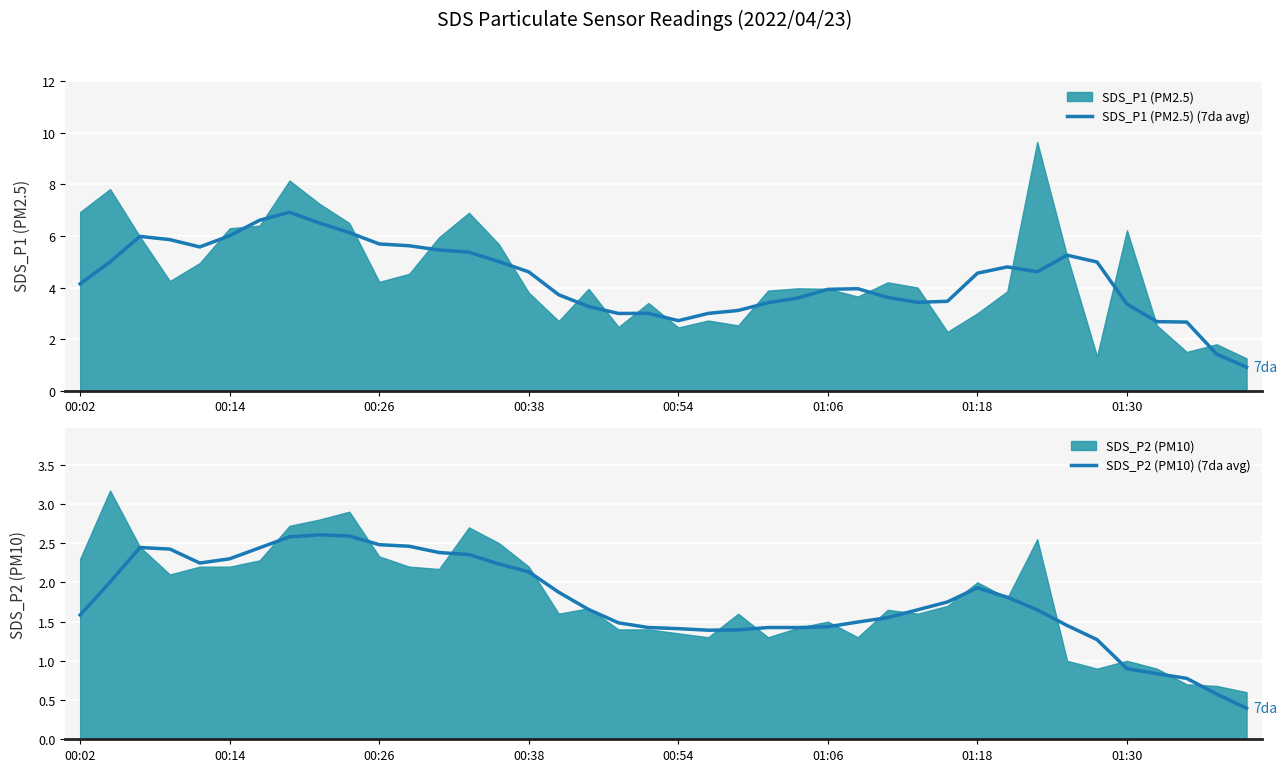

The value of SDS_P1 (PM2.5) (7da avg) at 16 is 1.2. True or false?

False